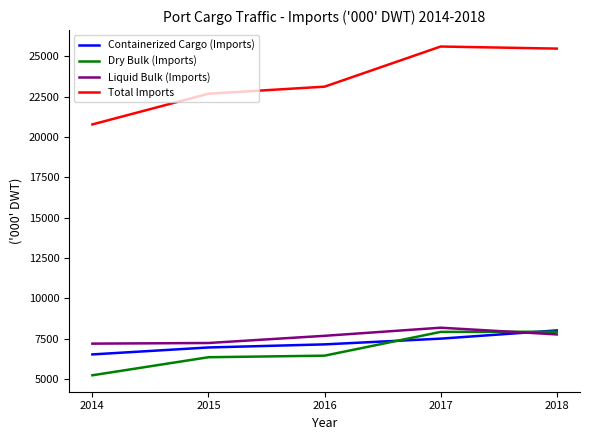

What is the smallest value displayed?

5231